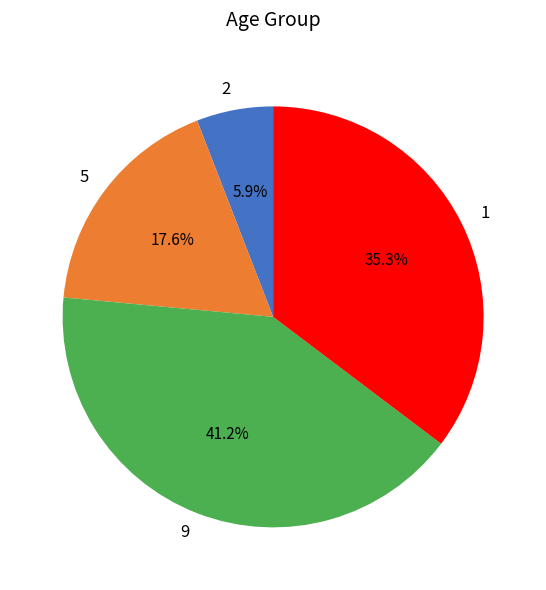

Which category has the biggest portion of the pie?

9